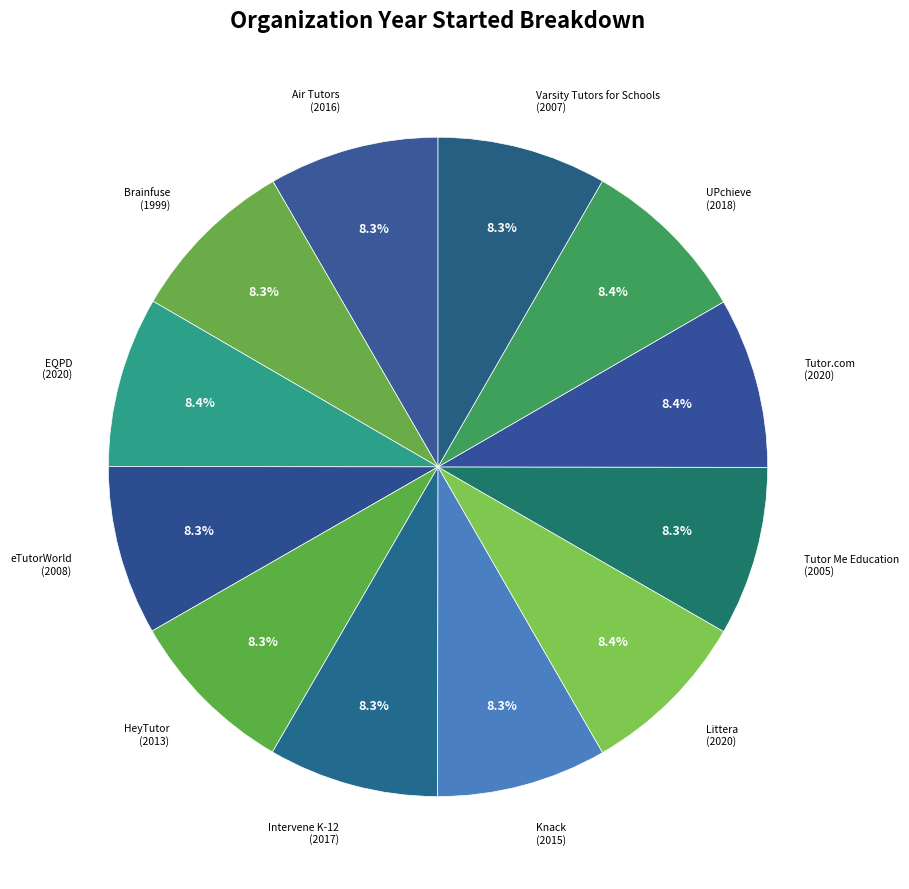

Does EQPD account for over 50% of the chart?

No